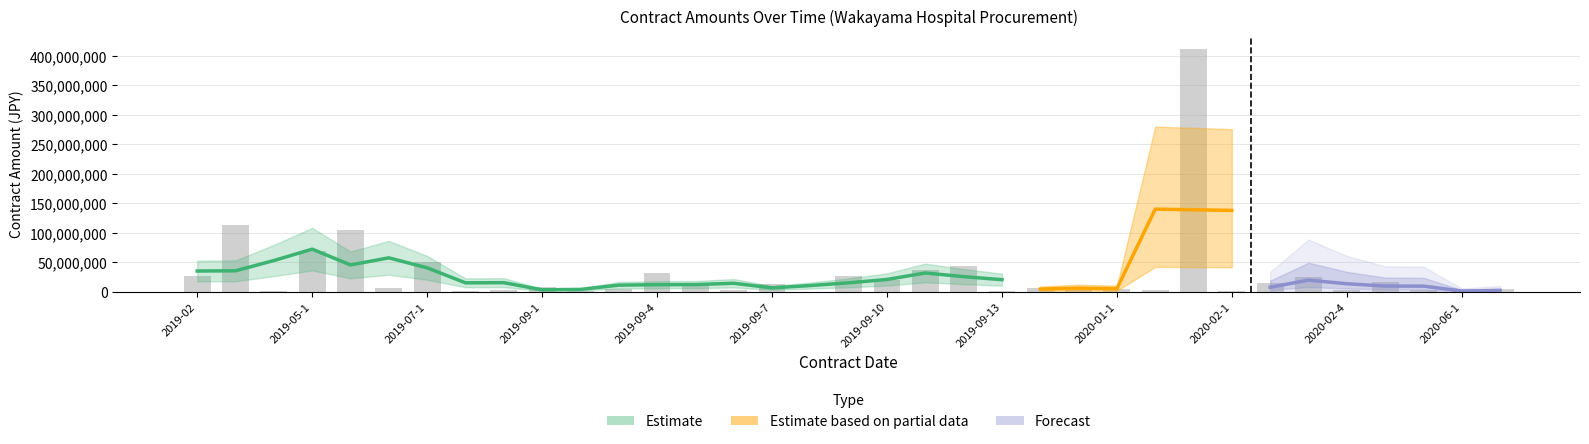

What position from the right is 2019-07-1?

29